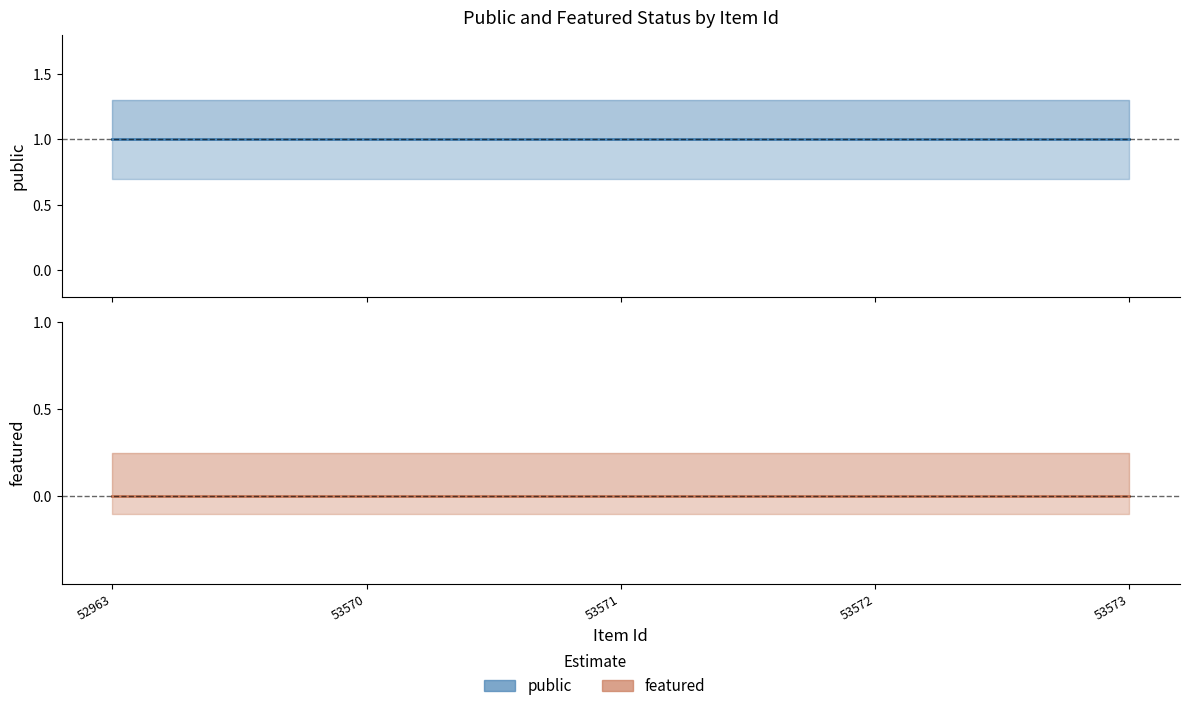

Is the value of public at 52963 greater than the value of featured at 53572?

Yes